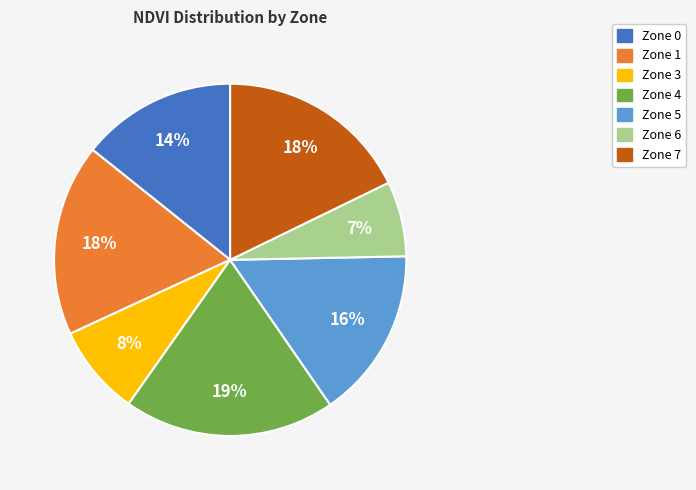

Which has a higher value, Zone 0 or Zone 7?

Zone 7